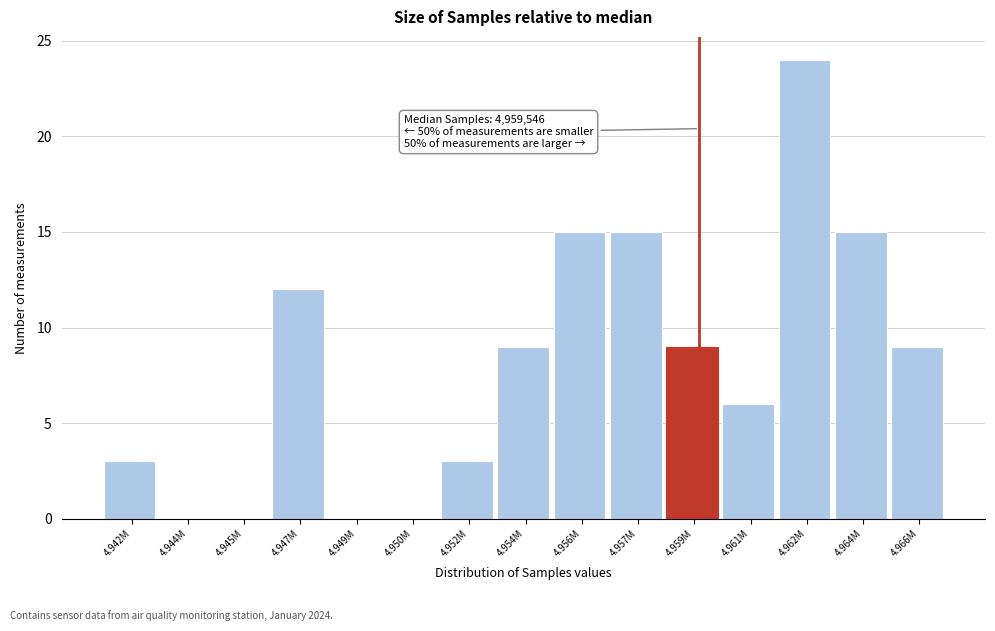

Reading left to right, transcribe all the data shown in this chart.

4.942M=3	4.944M=0	4.945M=0	4.947M=12	4.949M=0	4.950M=0	4.952M=3	4.954M=9	4.956M=15	4.957M=15	4.959M=9	4.961M=6	4.962M=24	4.964M=15	4.966M=9